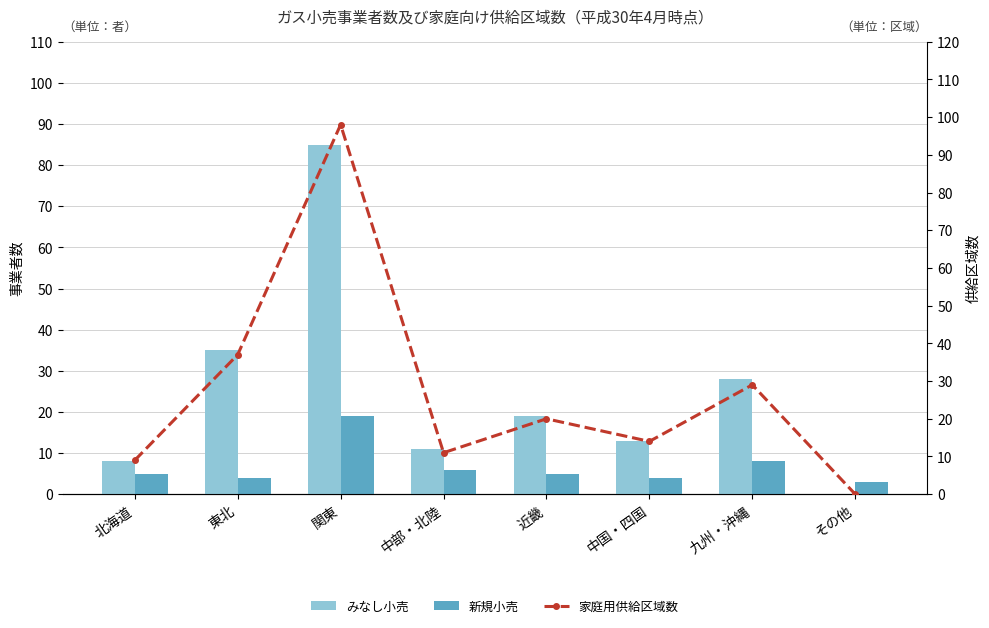

Which series changed the most between 北海道 and 東北?

家庭用供給区域数